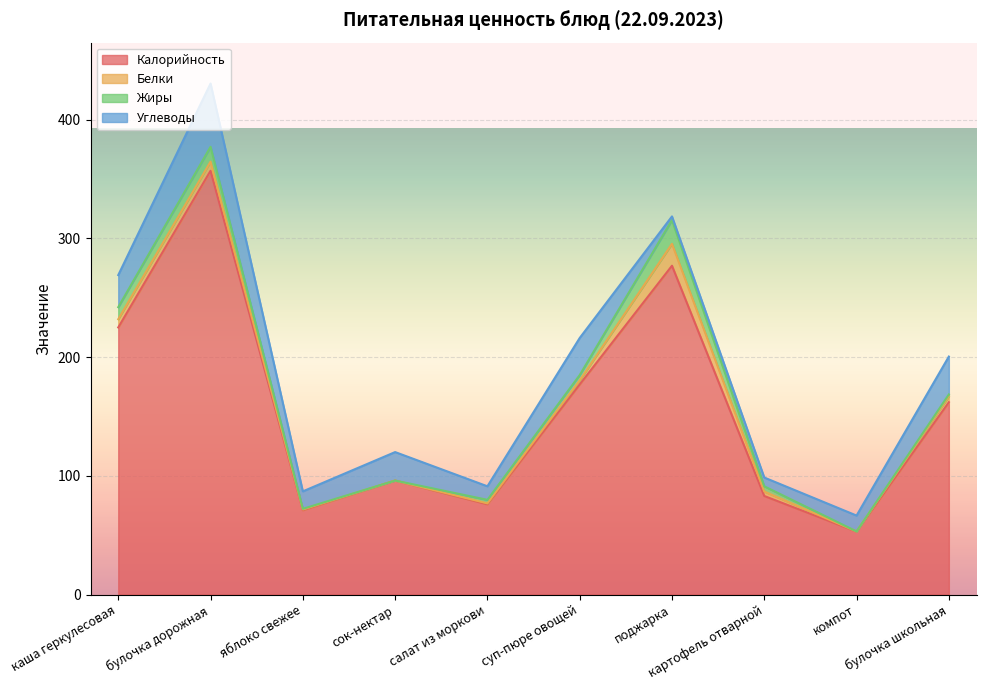

Which has a higher value, яблоко свежее or салат из моркови?

салат из моркови